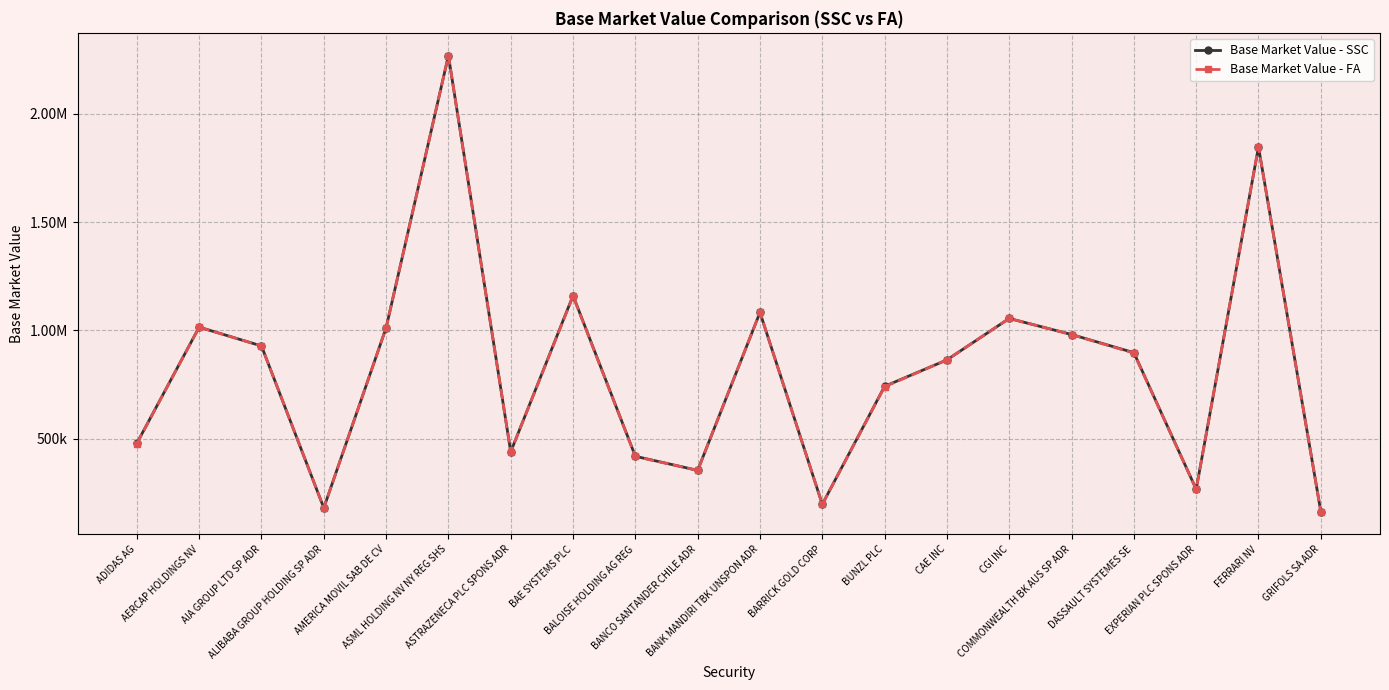

Is this an area chart (filled region under the line)?

No